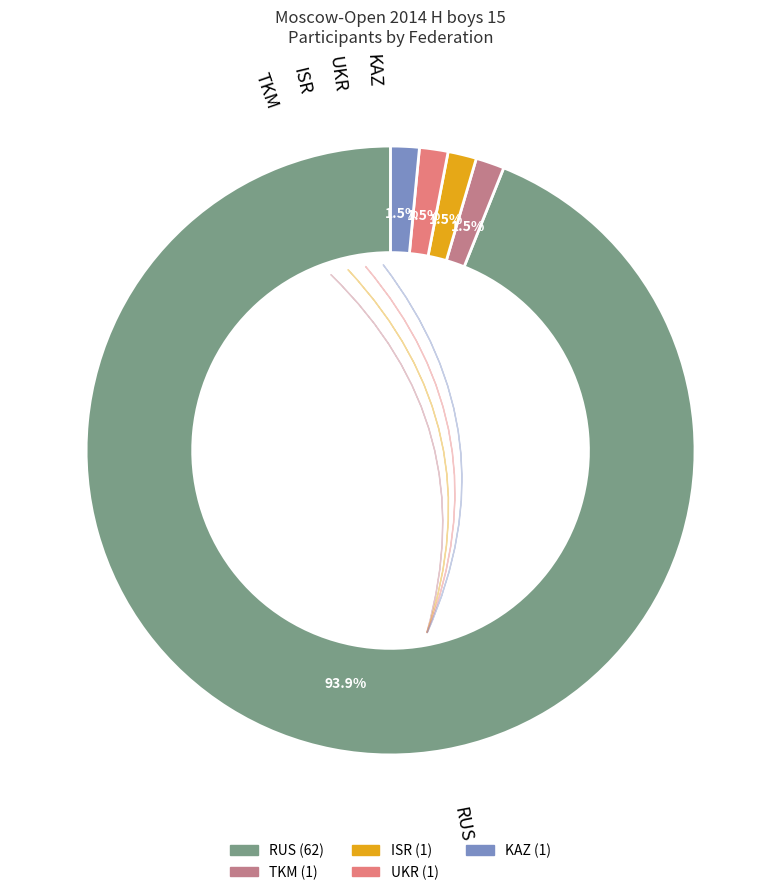

How many segments does this pie chart have?

5